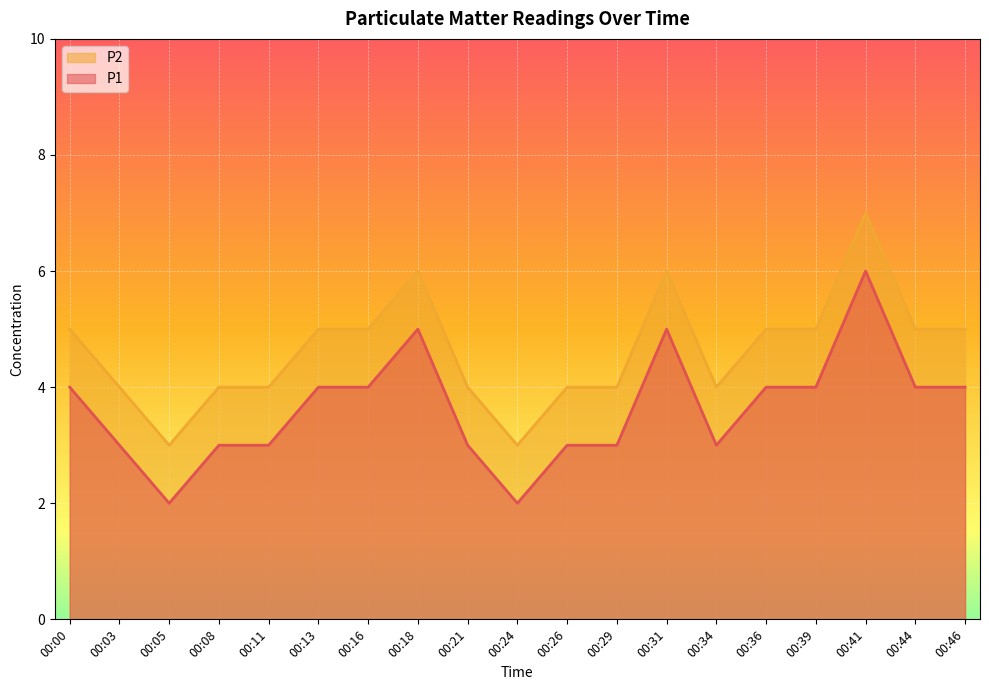

In P1, how many points are higher than both neighbors (excluding endpoints)?

3